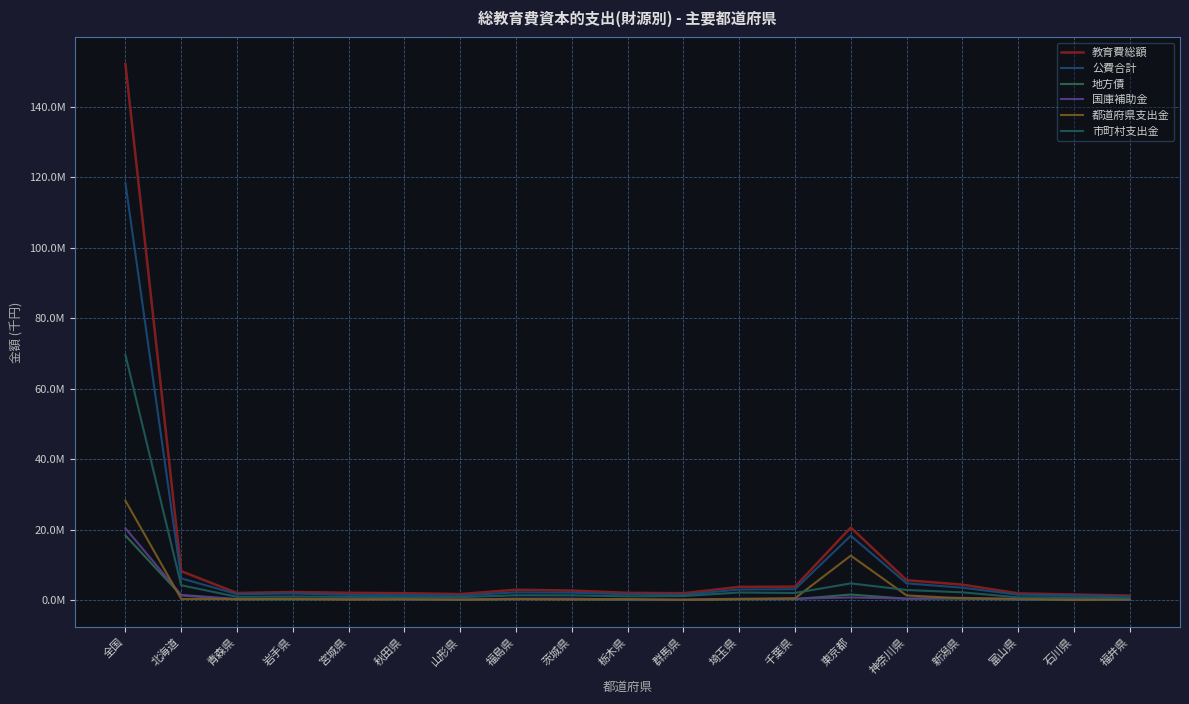

True or false: 市町村支出金 and 地方債 intersect in this chart.

False